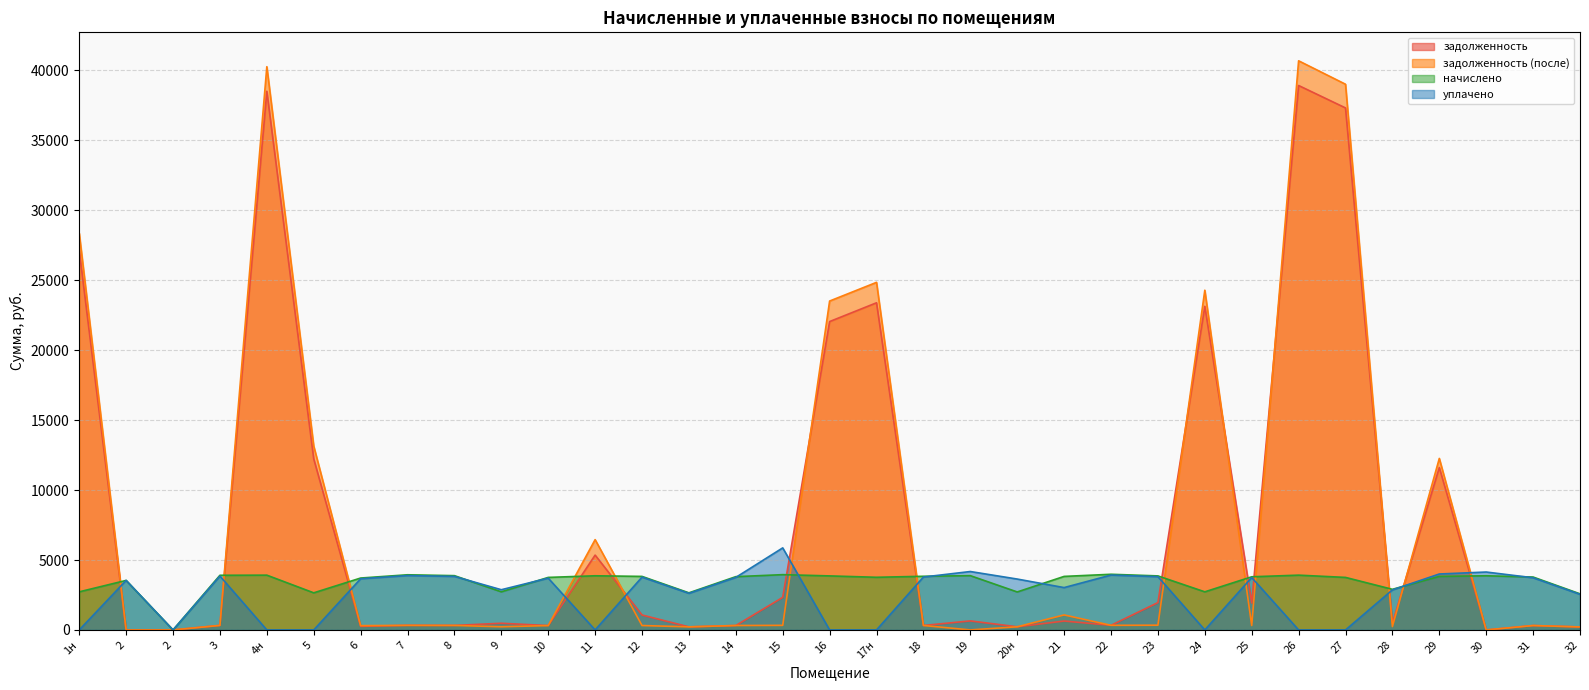

What is the sum of the задолженность values at 18 and 23?

2277.0